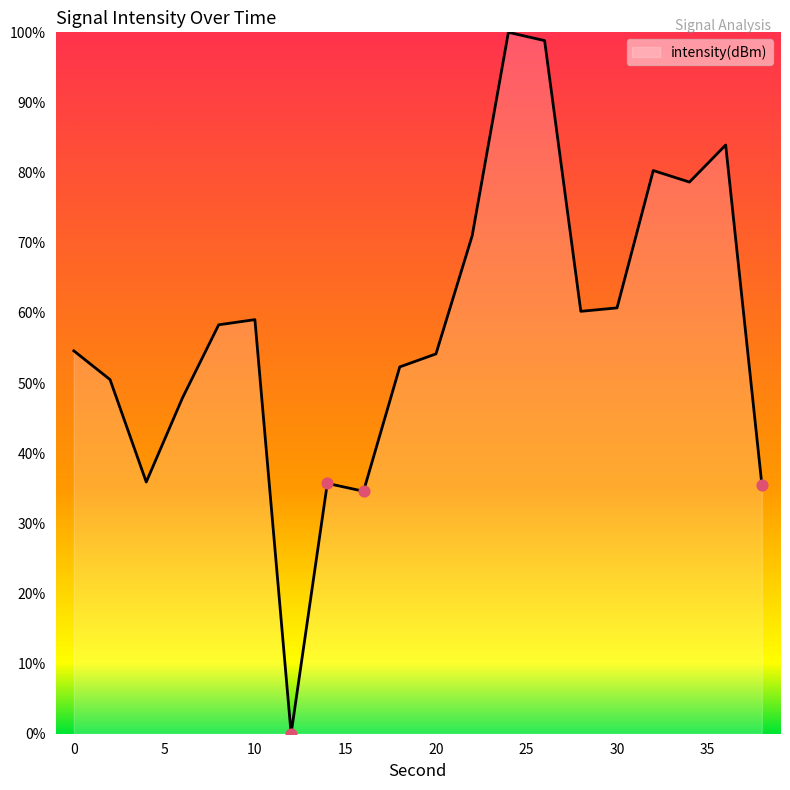

What is the greatest value displayed?

100.0